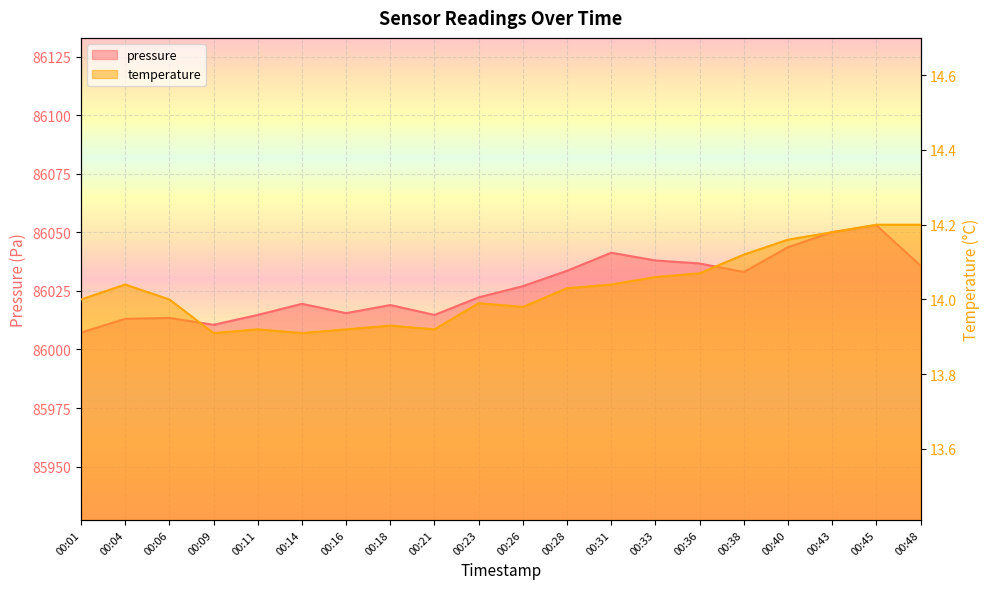

At which category is the sum across all series the highest?

00:45